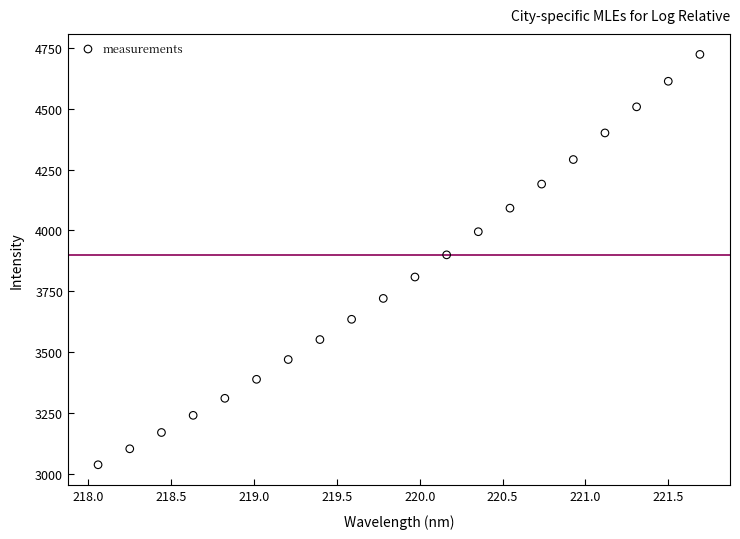

What is the range of X values (max minus min)?

3.6